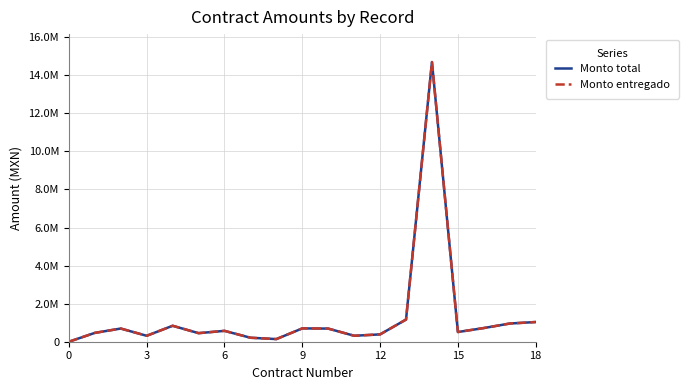

Does the chart have visible grid lines?

Yes